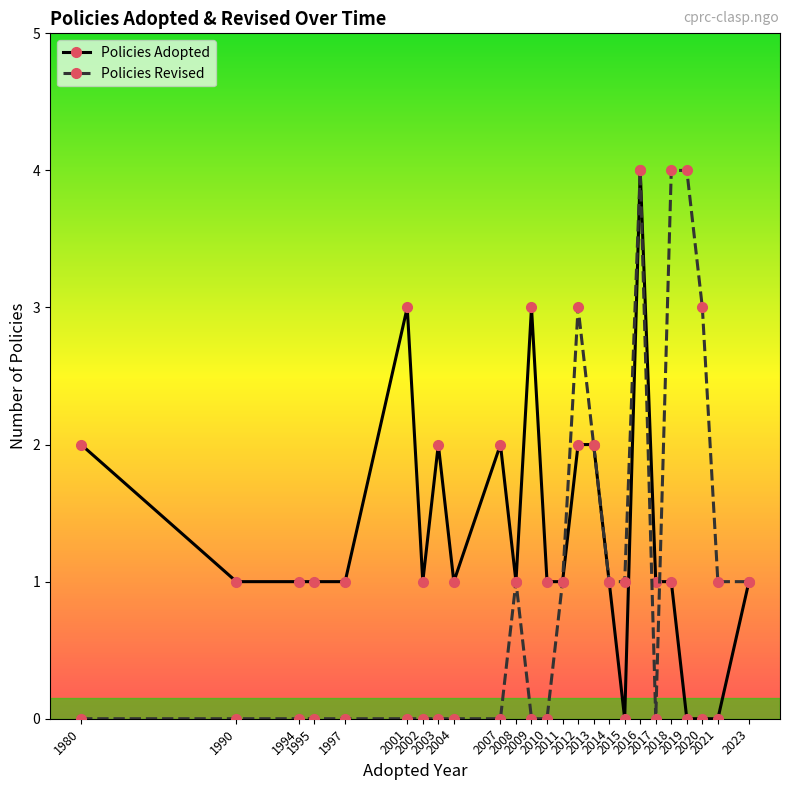

List the series in order of their overall mean, highest first.

Policies Adopted, Policies Revised